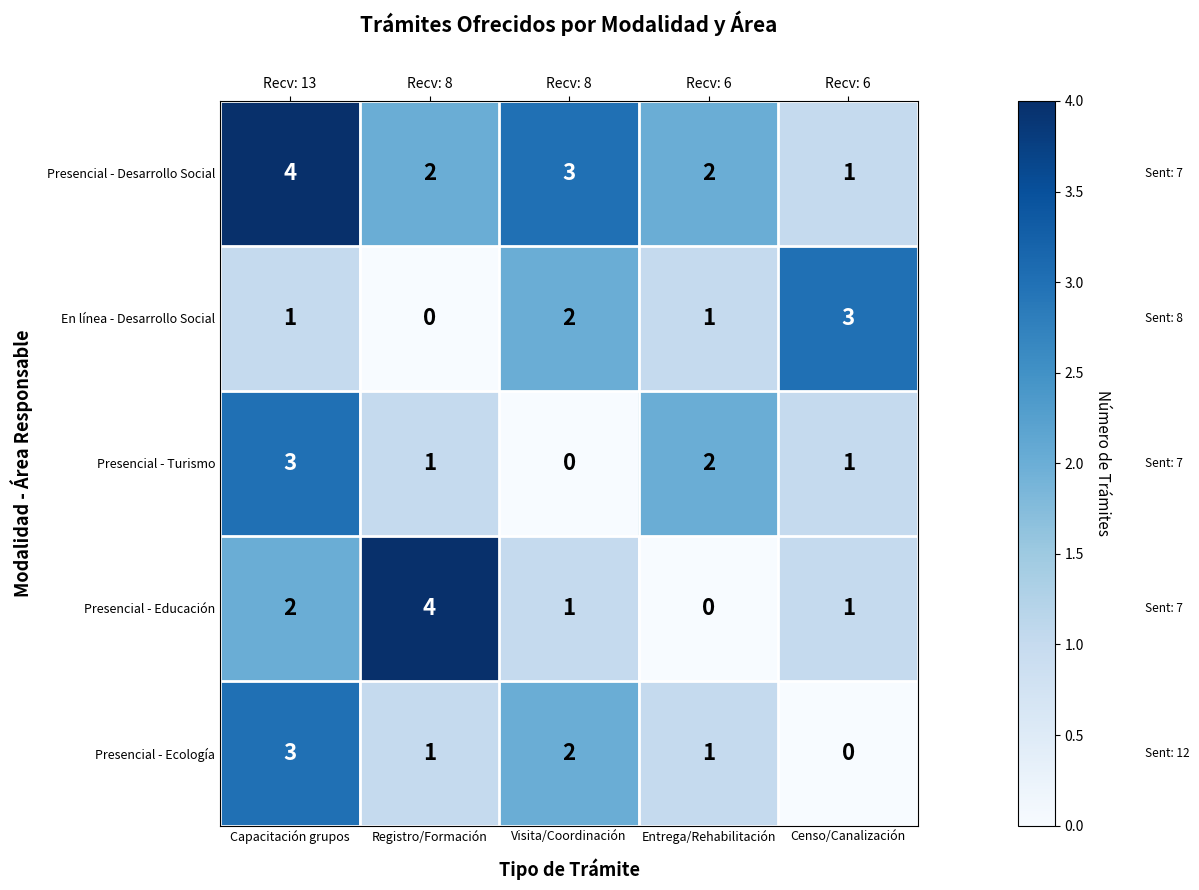

The value of Presencial - Educación at Registro/Formación is 4. True or false?

True